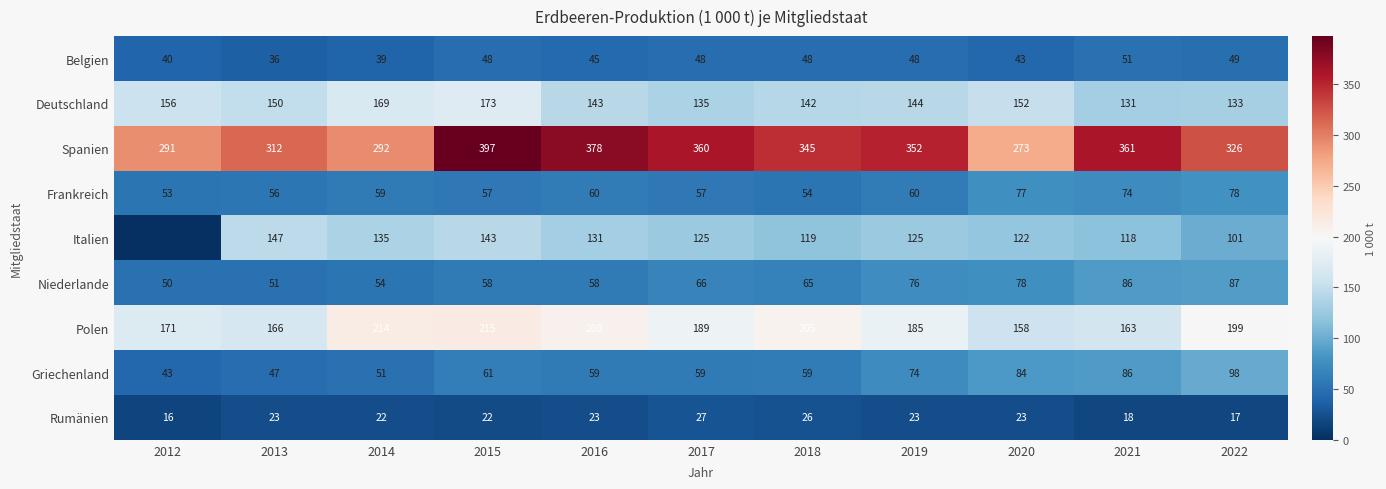

At how many categories does at least one series exceed 322?

7